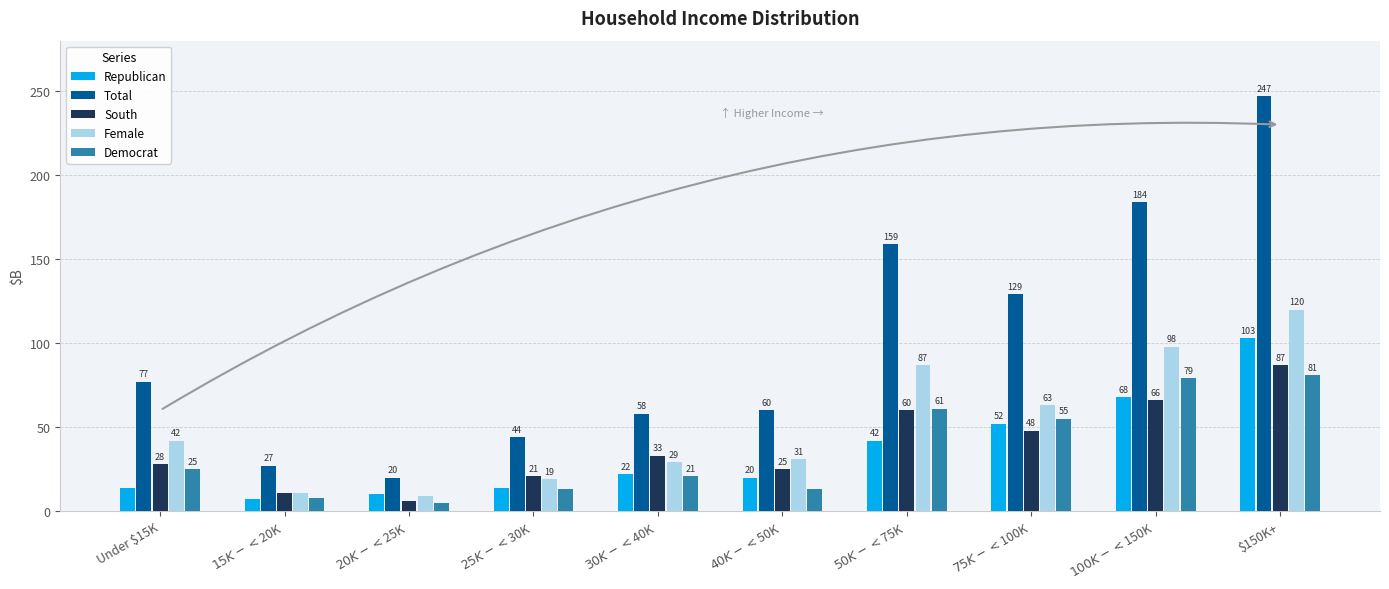

Does the chart contain stacked bars?

No